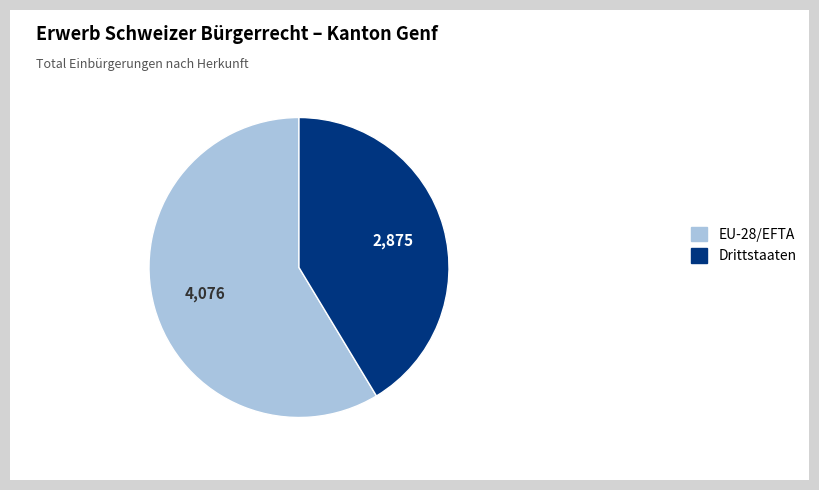

Does any single category account for the majority?

Yes